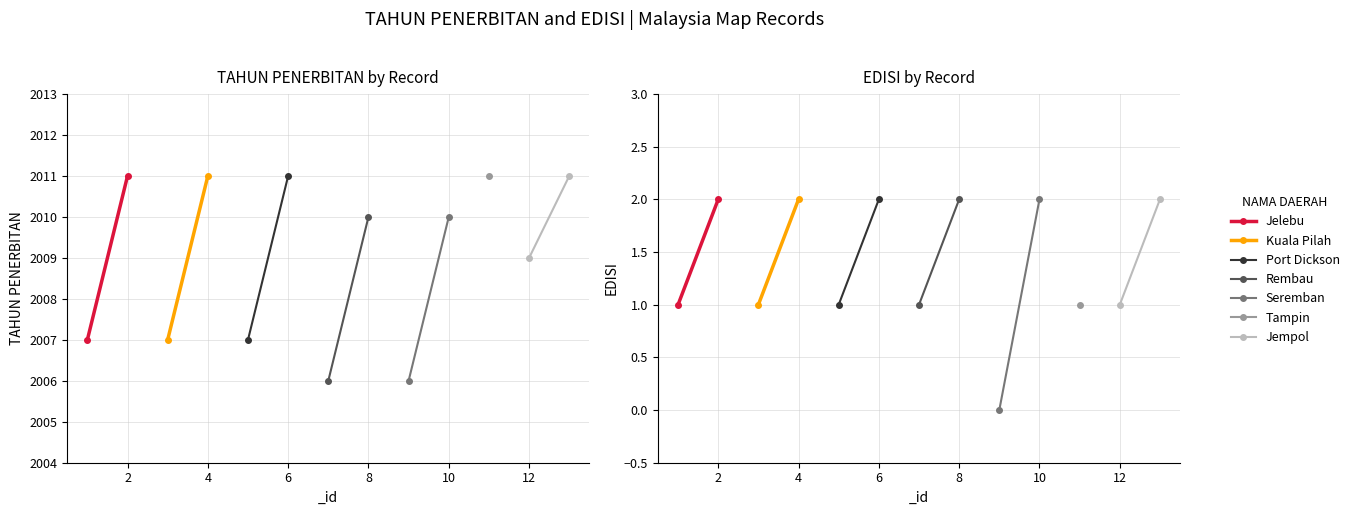

What is the maximum value for Jempol?

2